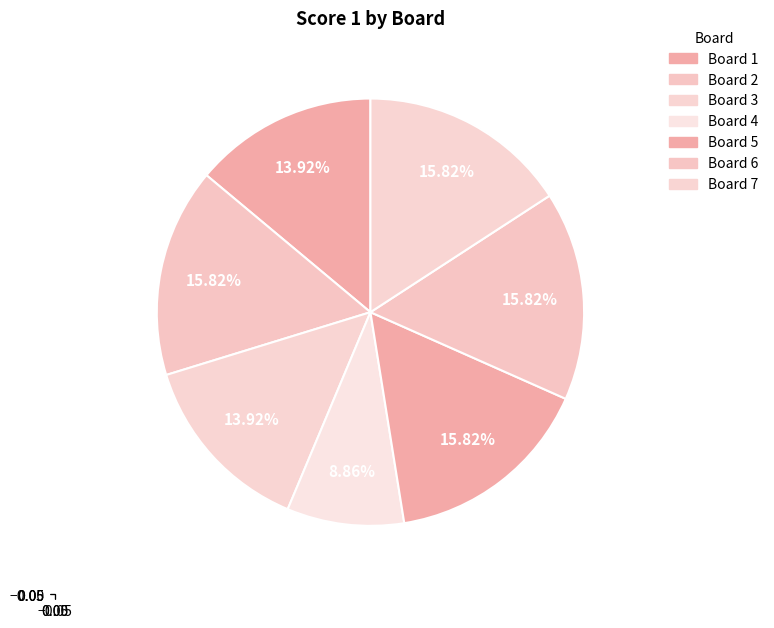

How many slices are in this pie chart?

7